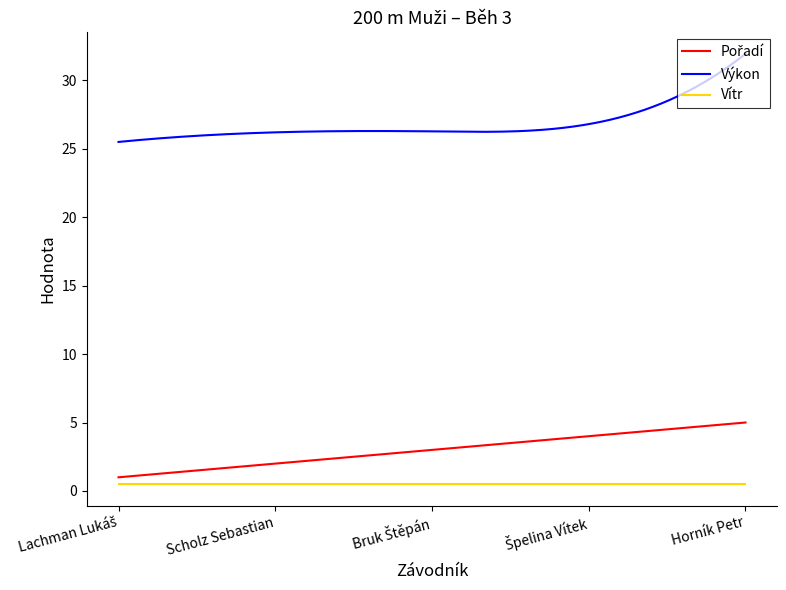

True or false: Vítr and Výkon cross at least once.

False